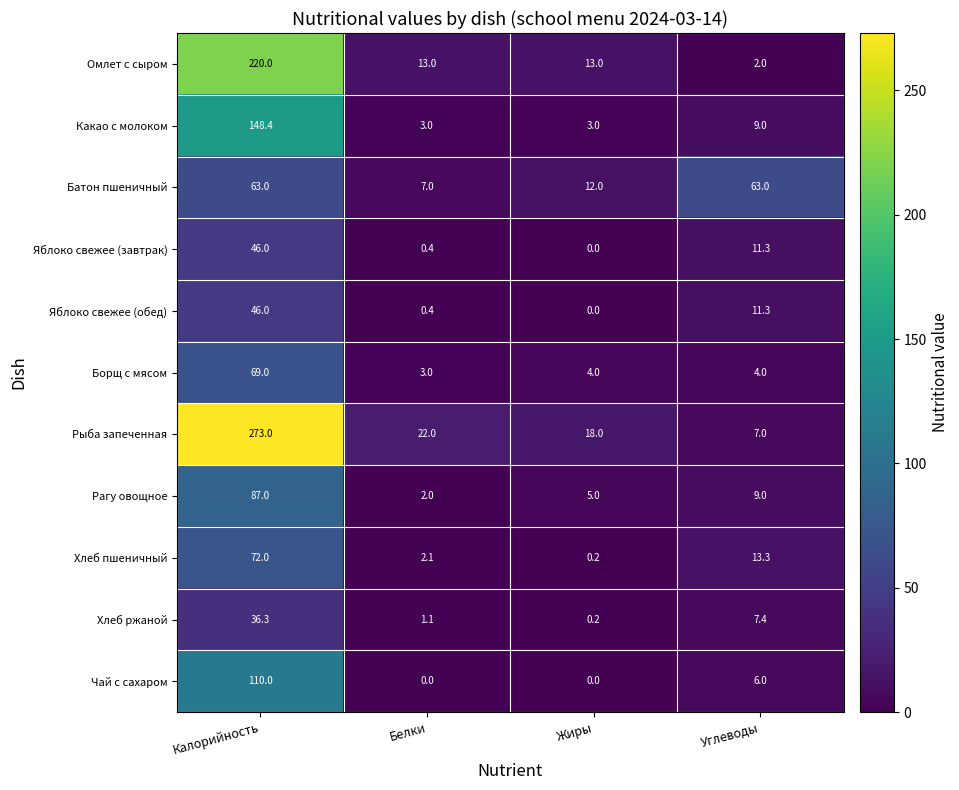

Where is Рагу овощное nearest to the value 44?

Углеводы